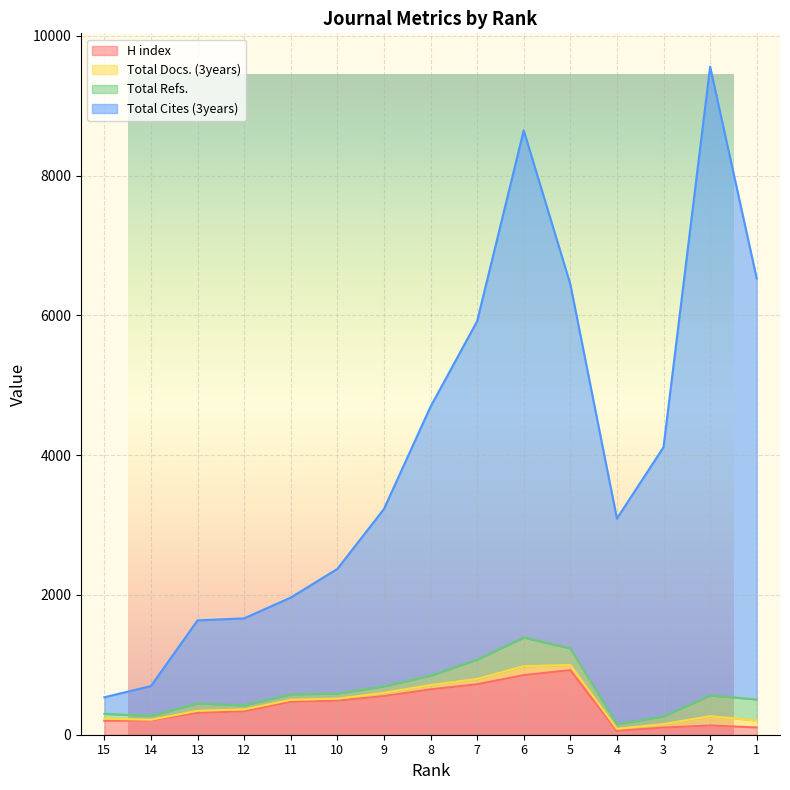

Which has a higher value, 3 or 7?

7